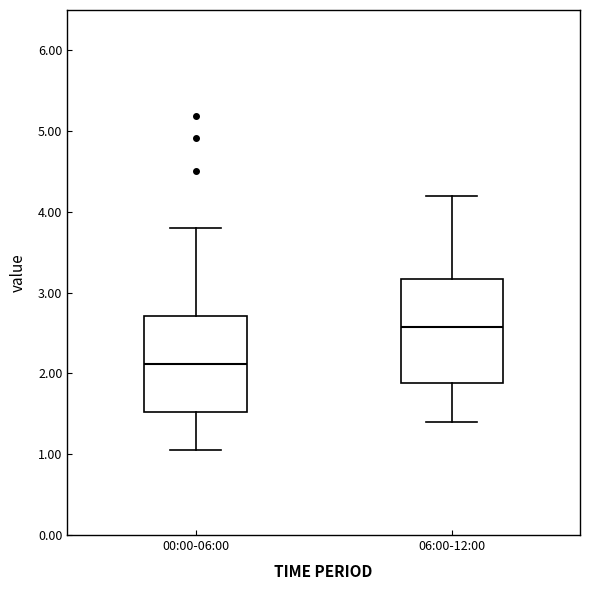

Where does the lower whisker of the box for 06:00-12:00 end on the y-axis? The values are not printed on the chart, so give them approximately, as read against the axis.

1.4